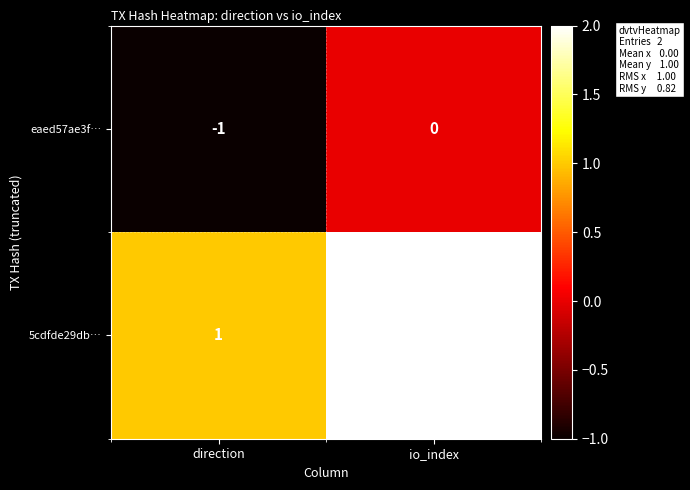

True or false: eaed57ae3f… has a value of 1 at io_index.

False